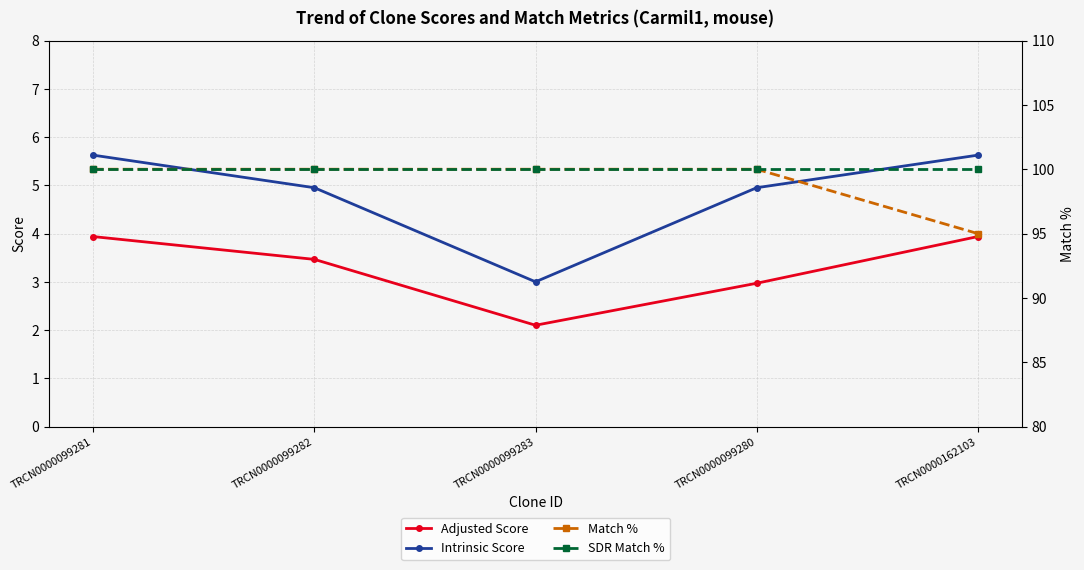

Between TRCN0000099281 and TRCN0000099280, which is larger?

TRCN0000099281